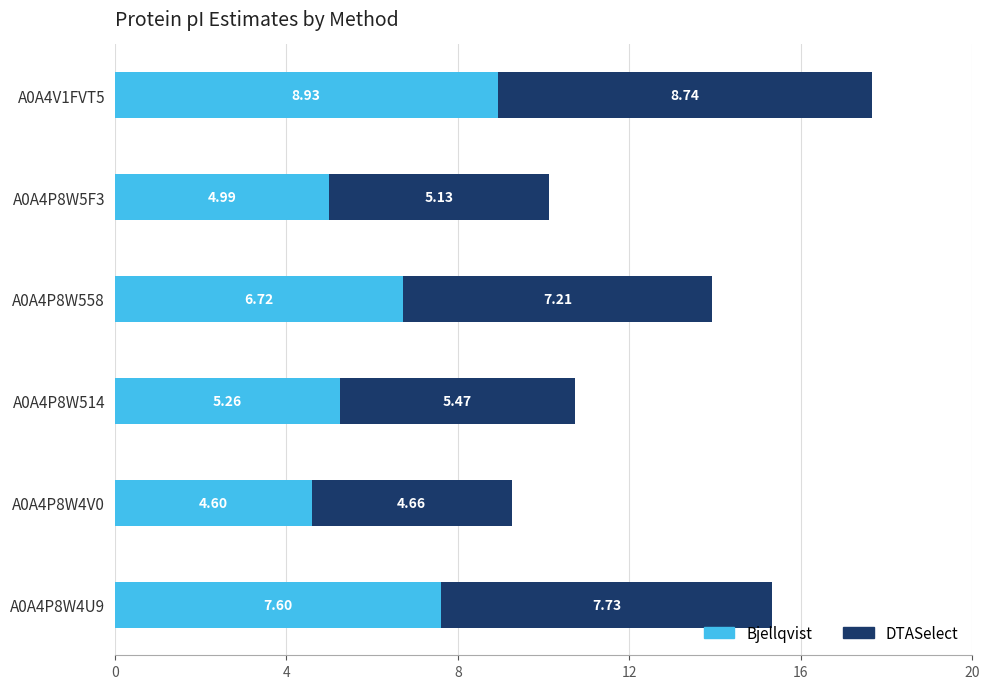

What is the difference between the maximum and second lowest values in the Bjellqvist series?

3.9